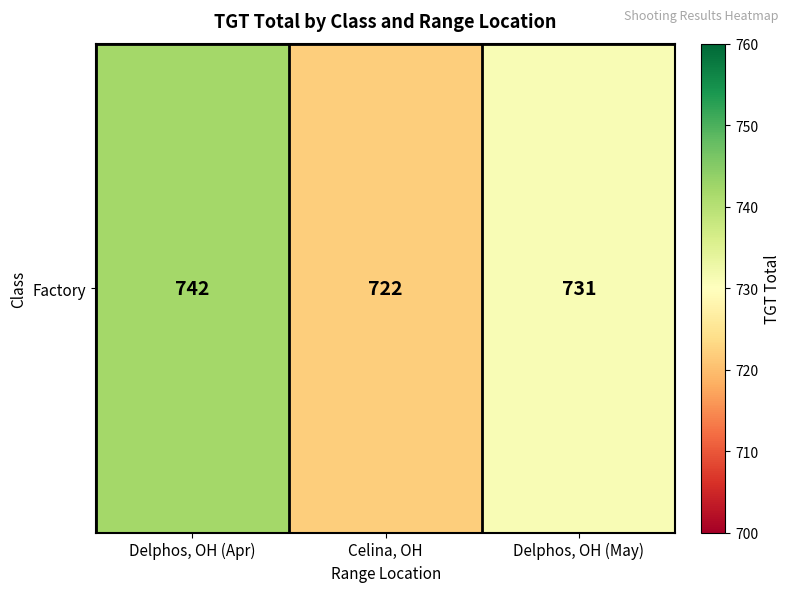

How many data points are less than 731?

1